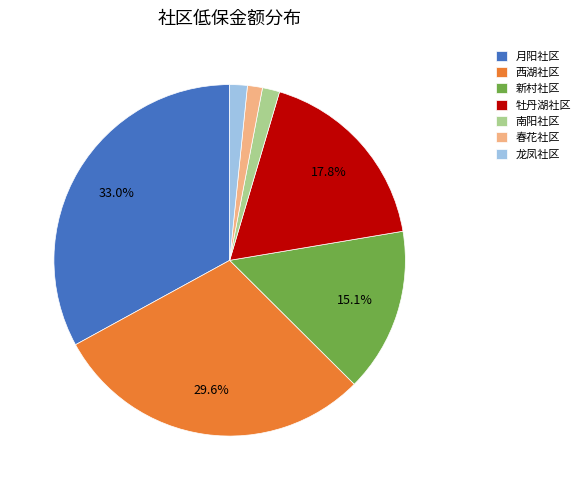

Which slice is the largest?

月阳社区